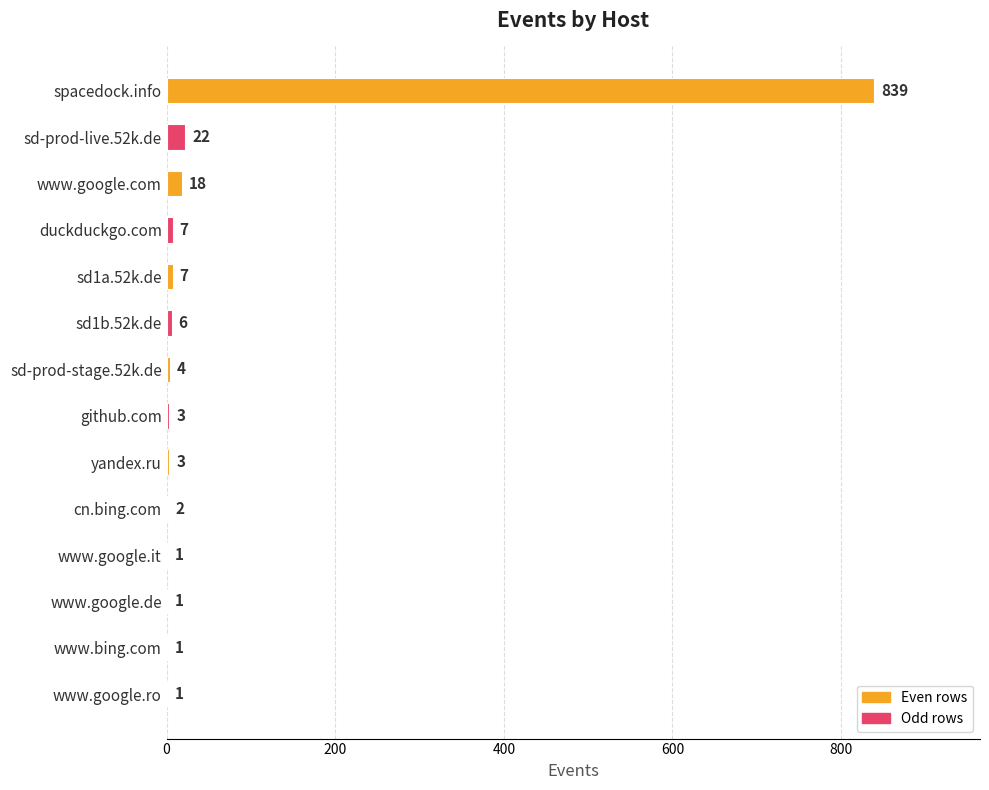

True or false: the data shows 839 at spacedock.info.

True